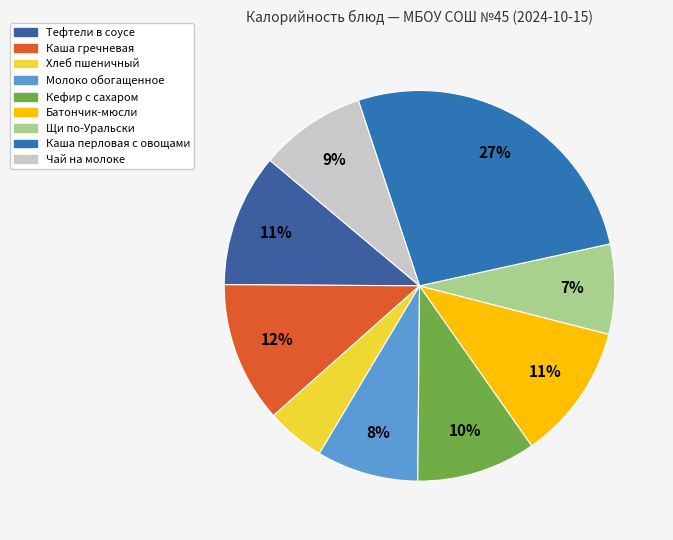

How many slices are in this pie chart?

9